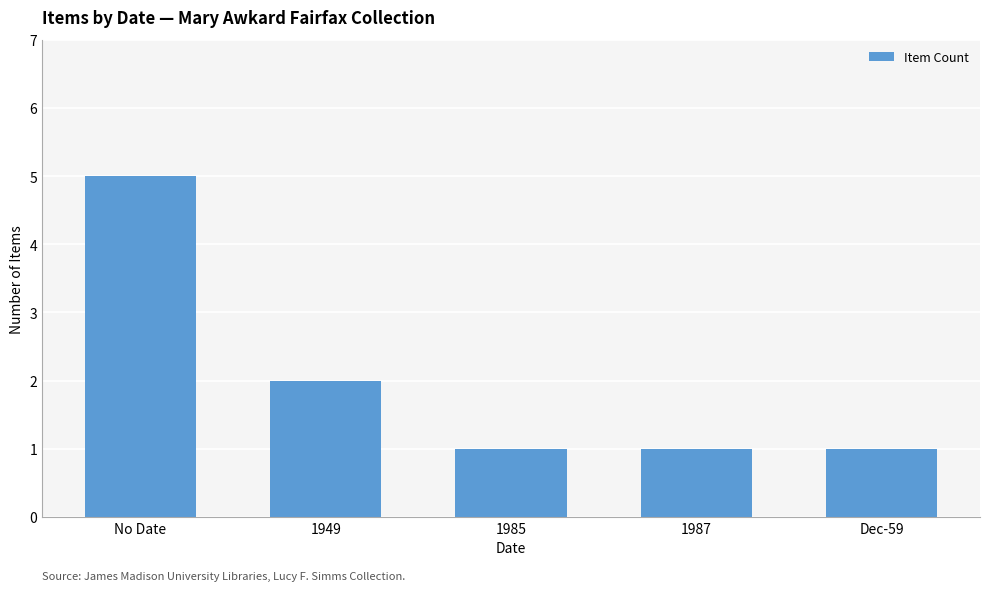

Between 1949 and Dec-59, which is larger?

1949